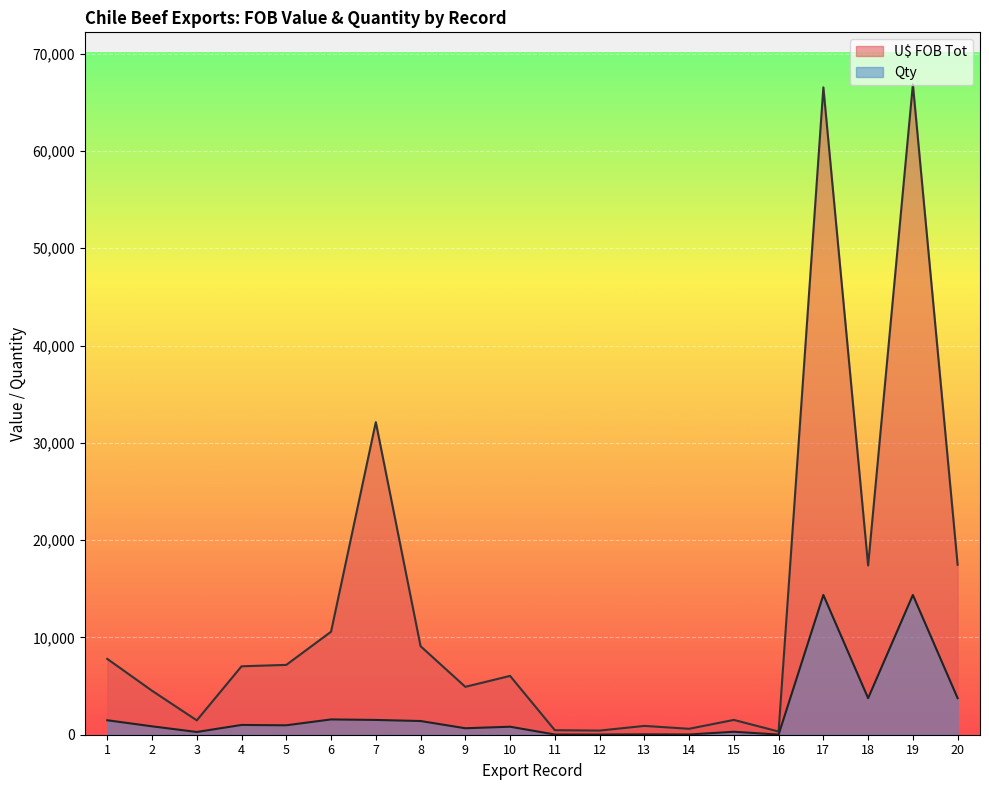

At which category is the sum across all series the highest?

19